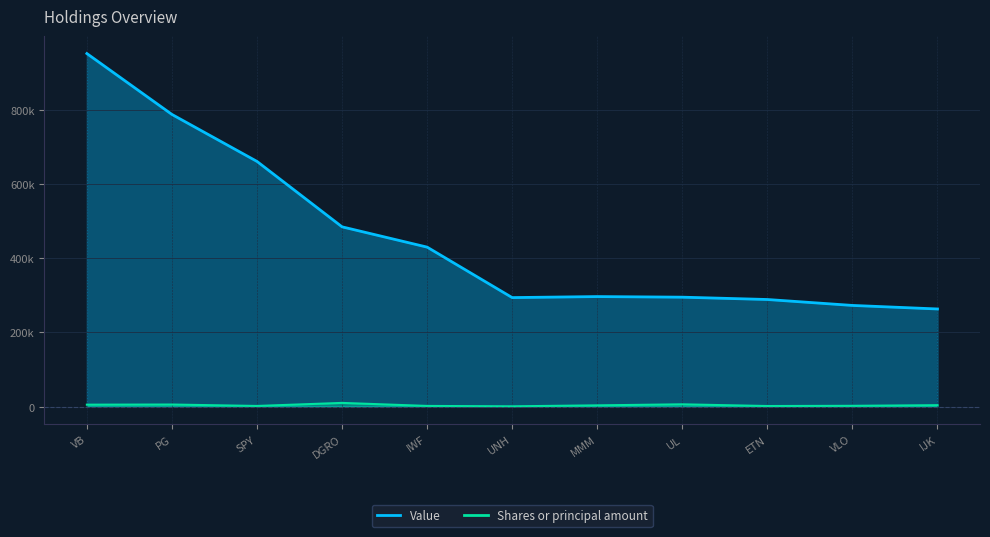

True or false: Shares or principal amount and Value intersect in this chart.

False